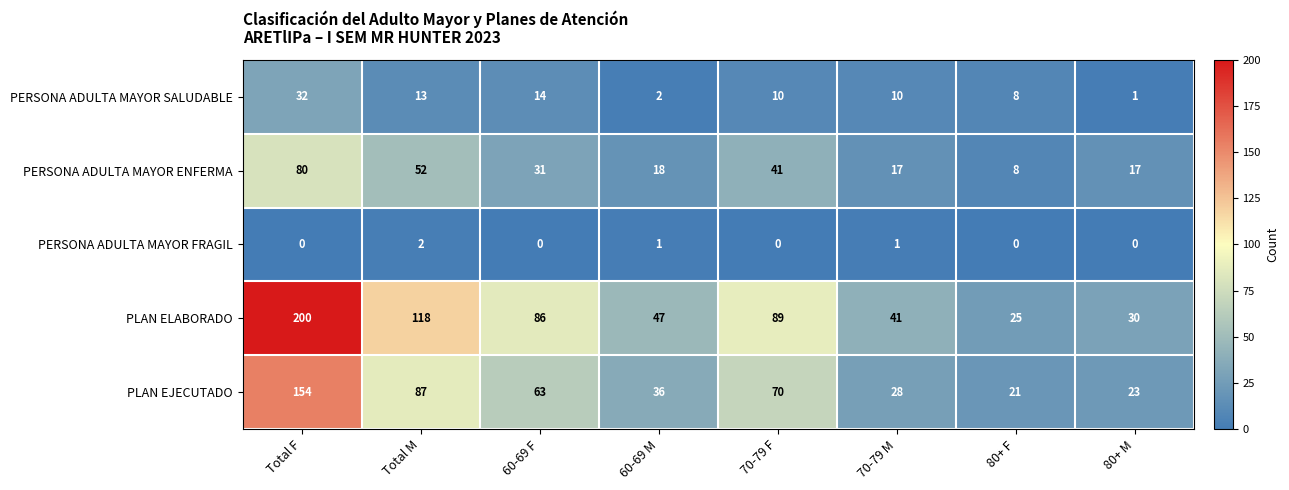

At how many categories does at least one series exceed 187?

1